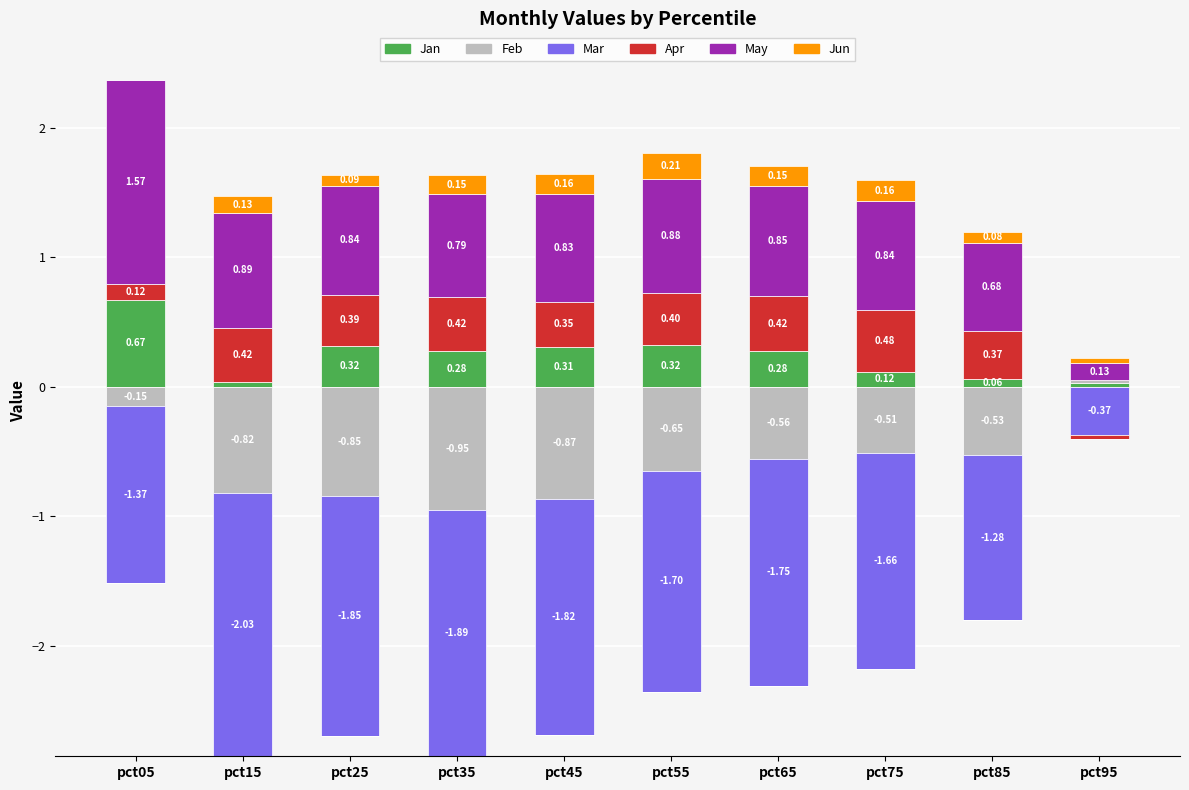

The value of Feb at pct55 is -0.0. True or false?

False